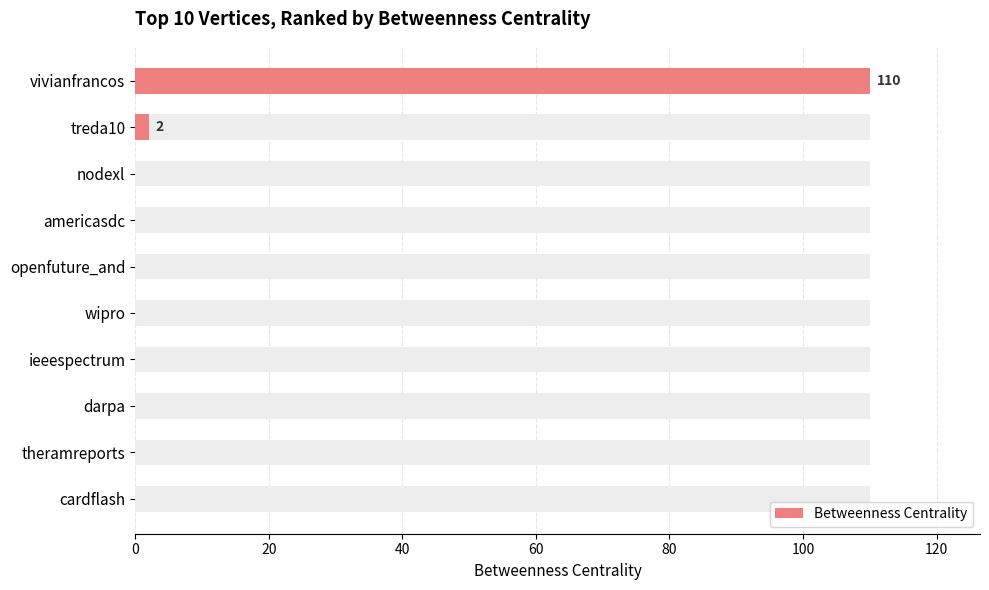

How many positive values are there?

2